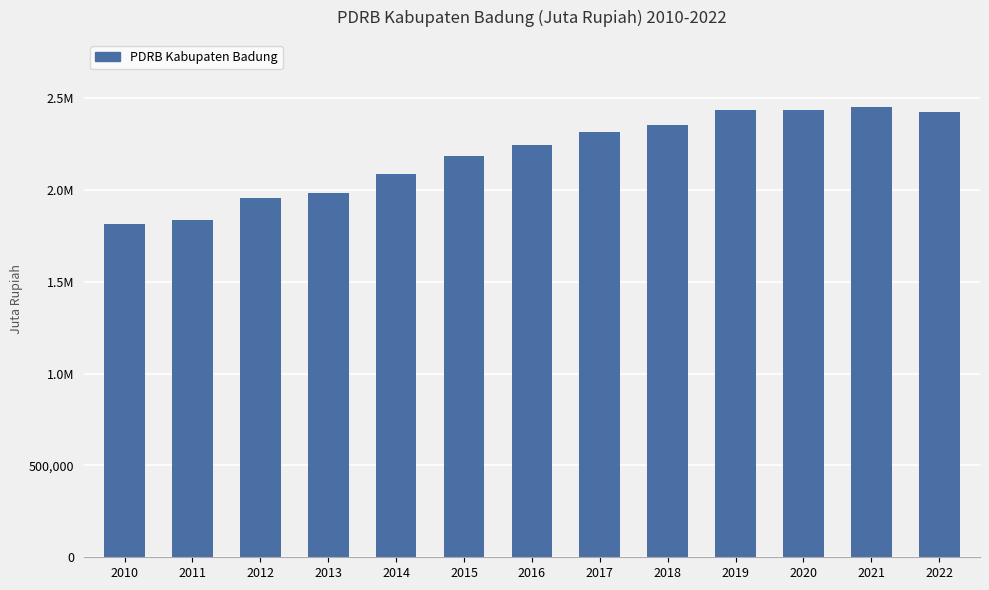

What is the ratio of the value at 2011 to the value at 2012?

0.9